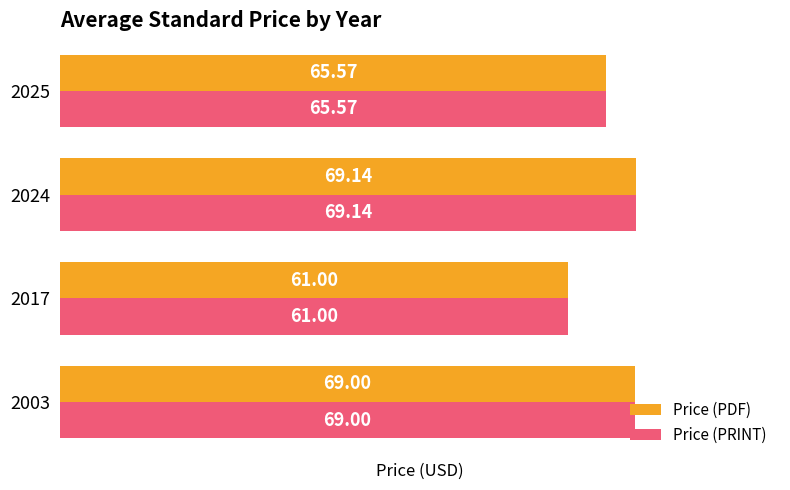

What is the average value of the Price (PDF) series?

66.2